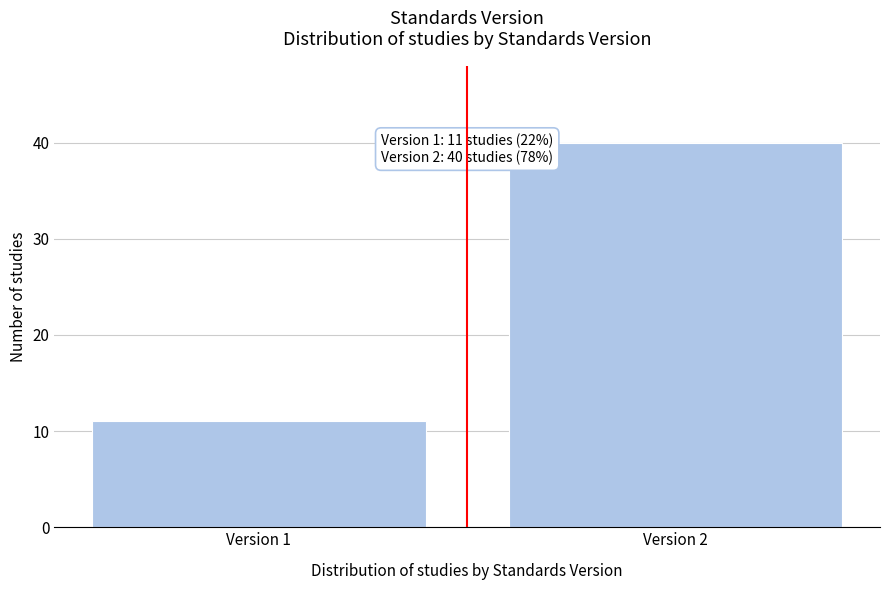

Reading left to right, extract all data points from this chart.

11	40